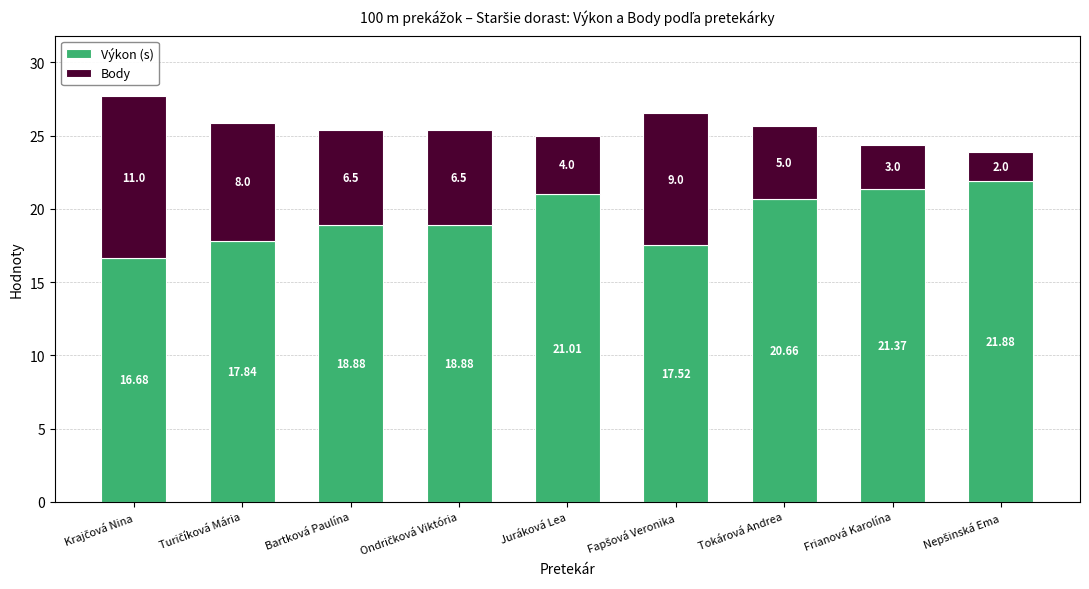

How many values in the Výkon (s) series are below 18?

3